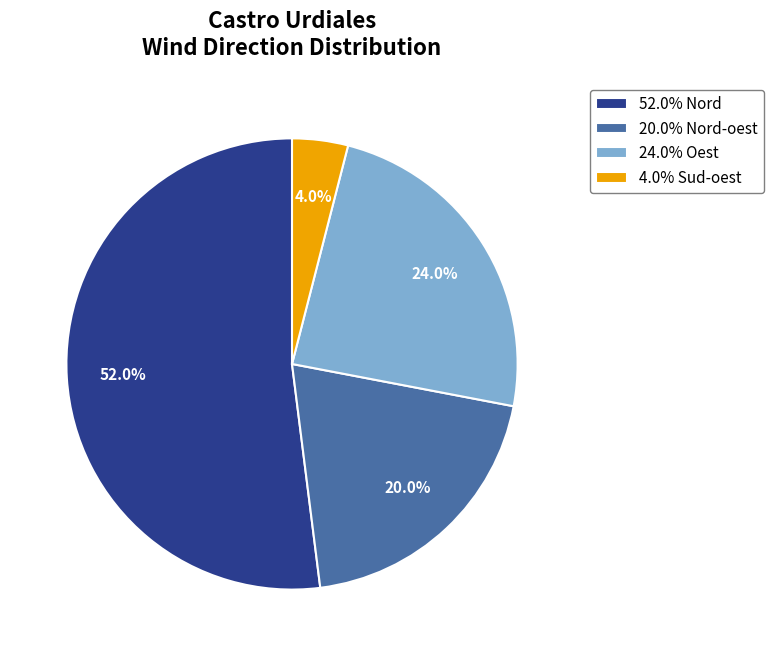

Is there any slice that represents more than half of the pie?

Yes